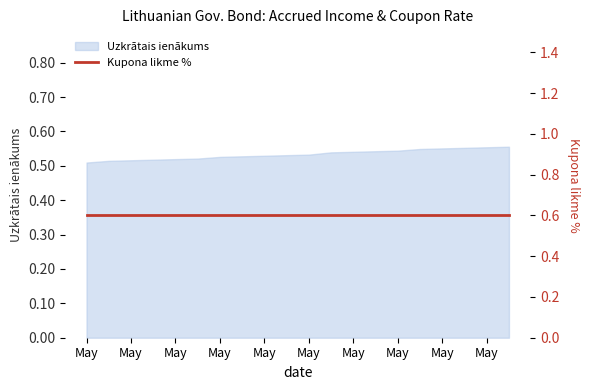

Reading left to right, transcribe all the data shown in this chart.

0.5	0.5	0.5	0.5	0.5	0.5	0.5	0.5	0.5	0.5	0.5	0.5	0.5	0.5	0.5	0.5	0.6	0.6	0.6	0.6